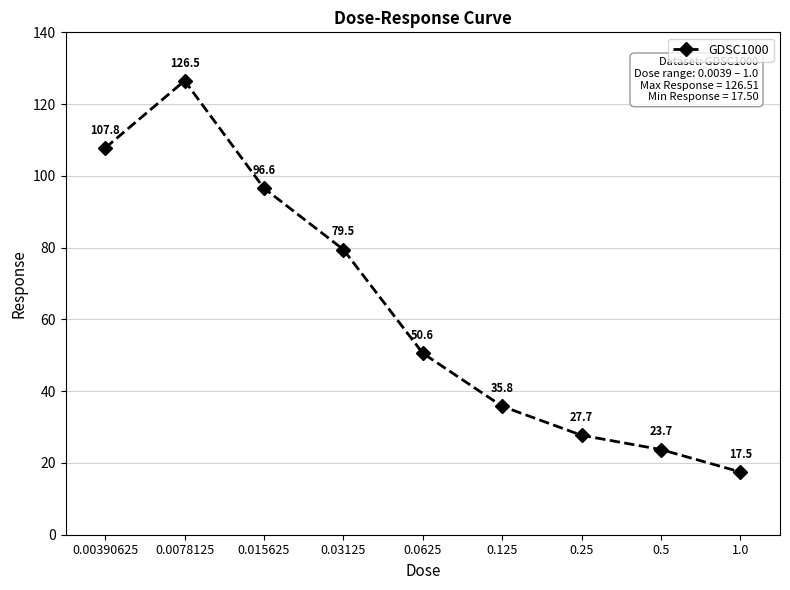

At which category does the chart reach its peak across all series?

0.0078125